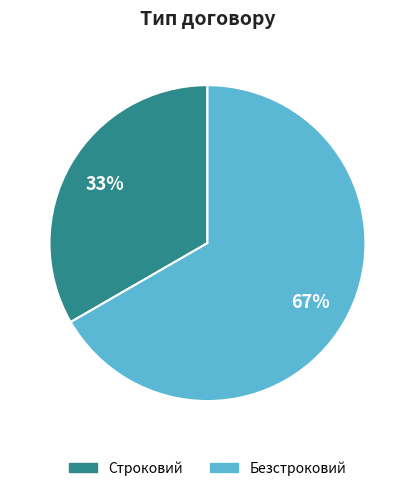

Which slice is the smallest?

Строковий